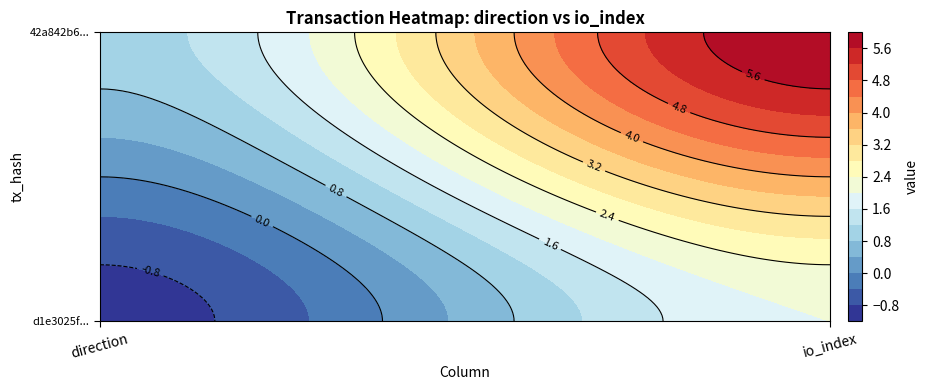

What is the difference between the 42a842b6334718e76c930fd16125fcf1d4efcbd values at 1 and 0?

5